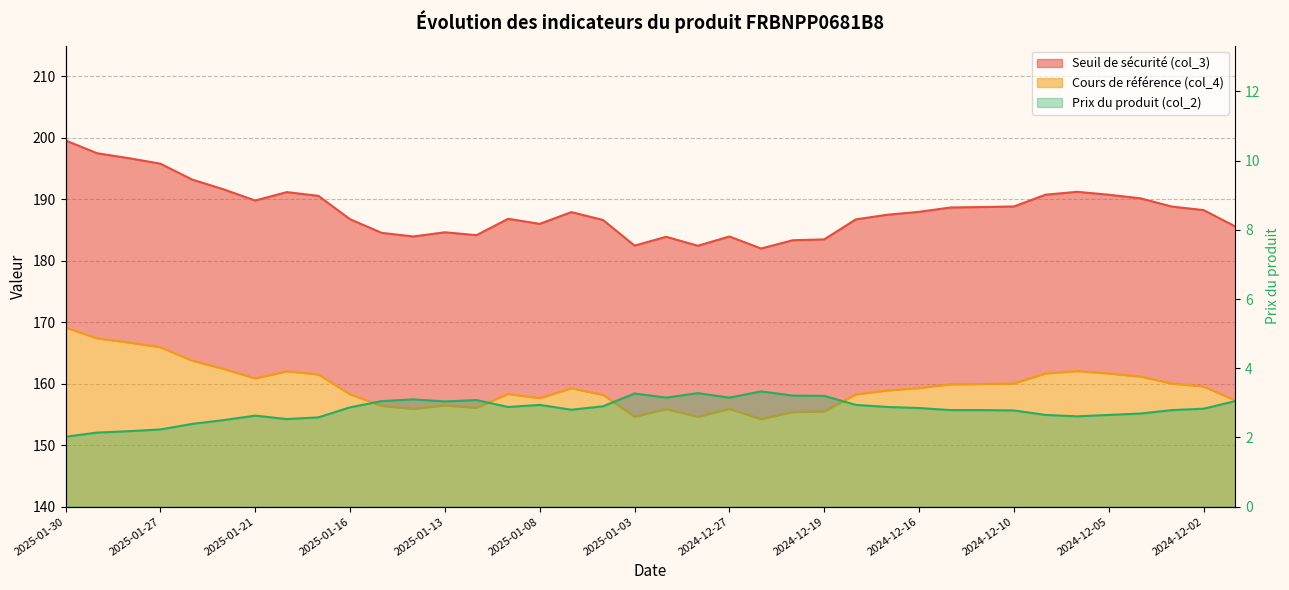

What is the minimum value shown in the chart?

2.0